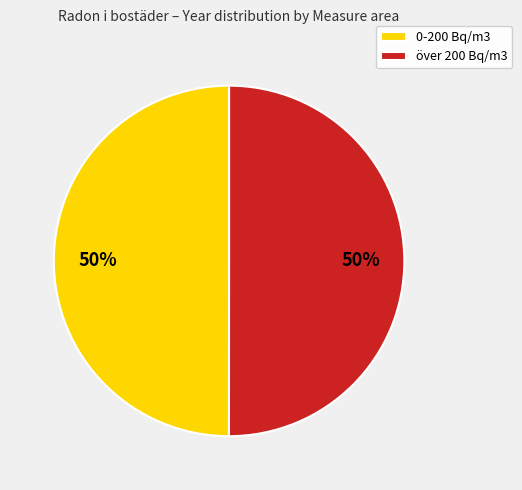

Is the sum of 0-200 Bq/m3 and över 200 Bq/m3 greater than half?

Yes